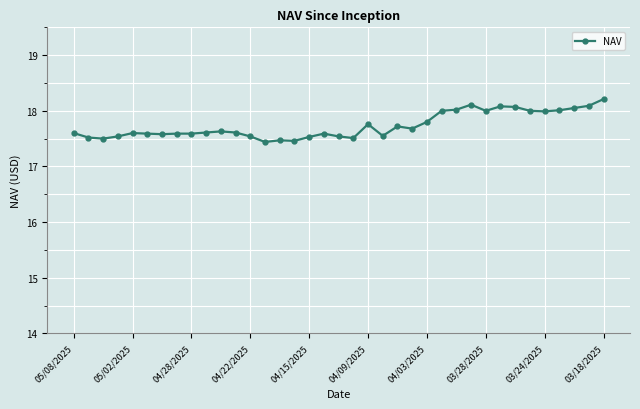

Is this an area chart (filled region under the line)?

No